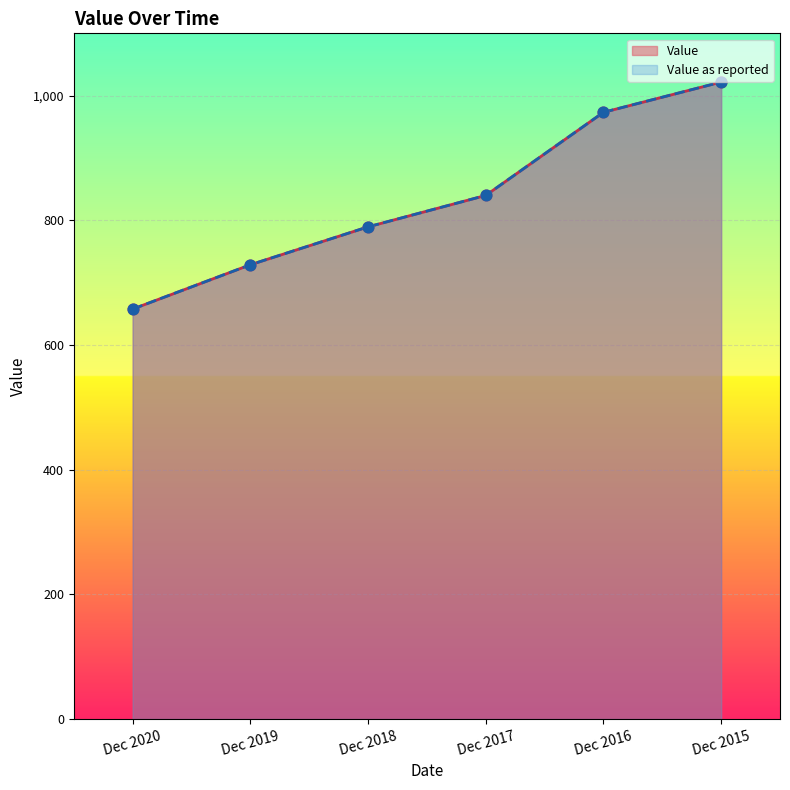

Which series has the largest Y range (max minus min)?

Value